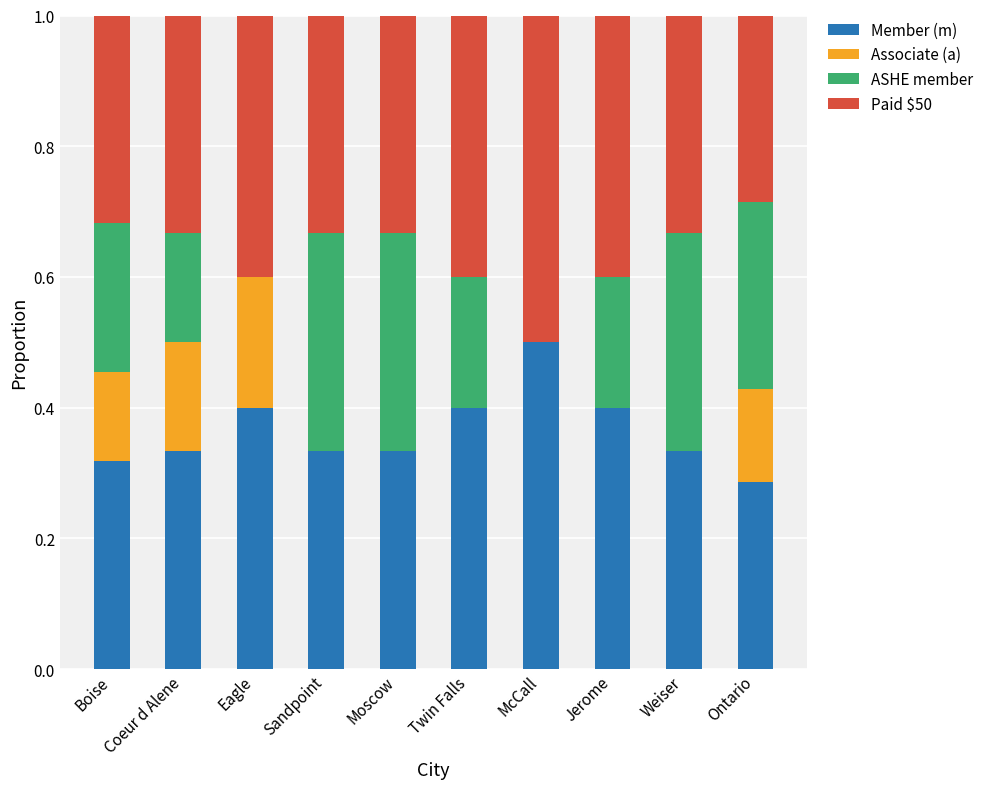

What are all the series names shown in the legend?

Member (m), Associate (a), ASHE member, Paid $50